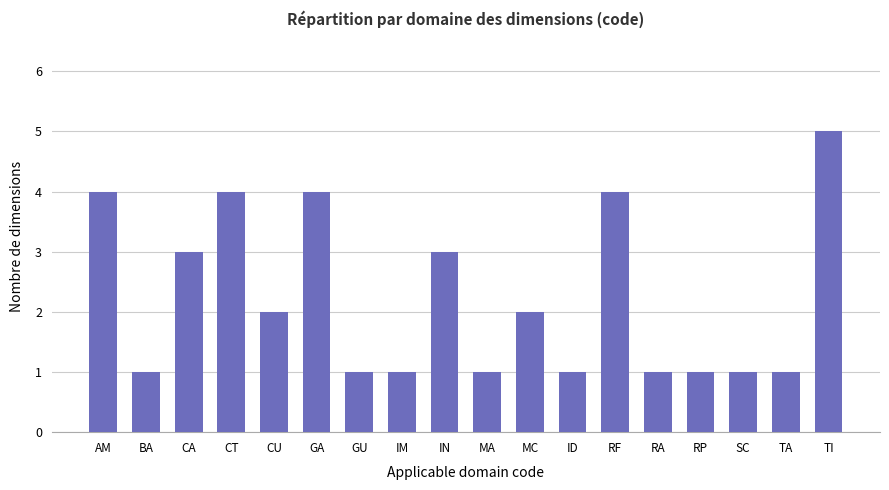

Which label corresponds to the largest value in the chart?

TI